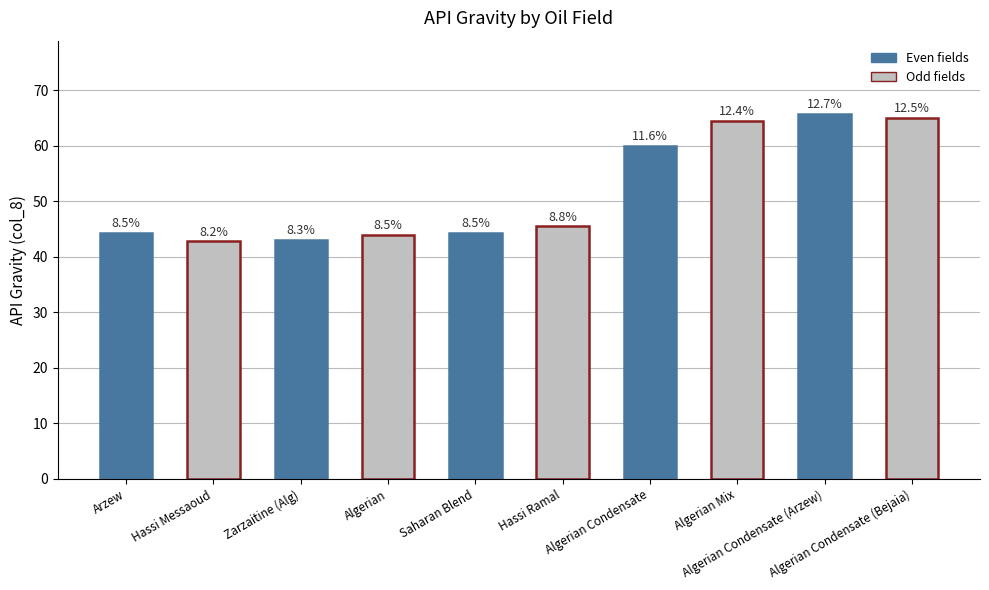

What is the difference between the maximum and minimum values?

23.0